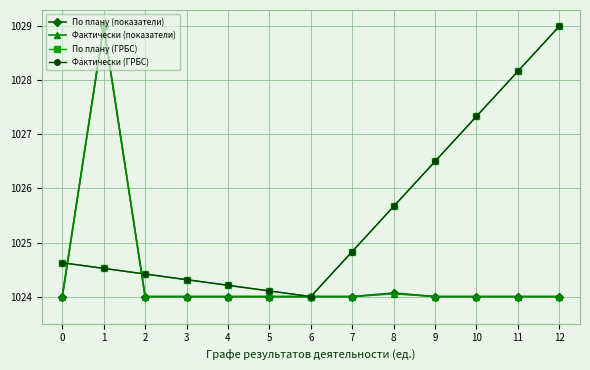

Reading left to right, extract all data points from this chart.

По плану (показатели): 1024.0	1029.0	1024.0	1024.0	1024.0	1024.0	1024.0	1024.0	1024.1	1024.0	1024.0	1024.0	1024.0
Фактически (показатели): 1024.0	1029.0	1024.0	1024.0	1024.0	1024.0	1024.0	1024.0	1024.1	1024.0	1024.0	1024.0	1024.0
По плану (ГРБС): 1024.6	1024.5	1024.4	1024.3	1024.2	1024.1	1024.0	1024.8	1025.7	1026.5	1027.3	1028.2	1029.0
Фактически (ГРБС): 1024.6	1024.5	1024.4	1024.3	1024.2	1024.1	1024.0	1024.8	1025.7	1026.5	1027.3	1028.2	1029.0